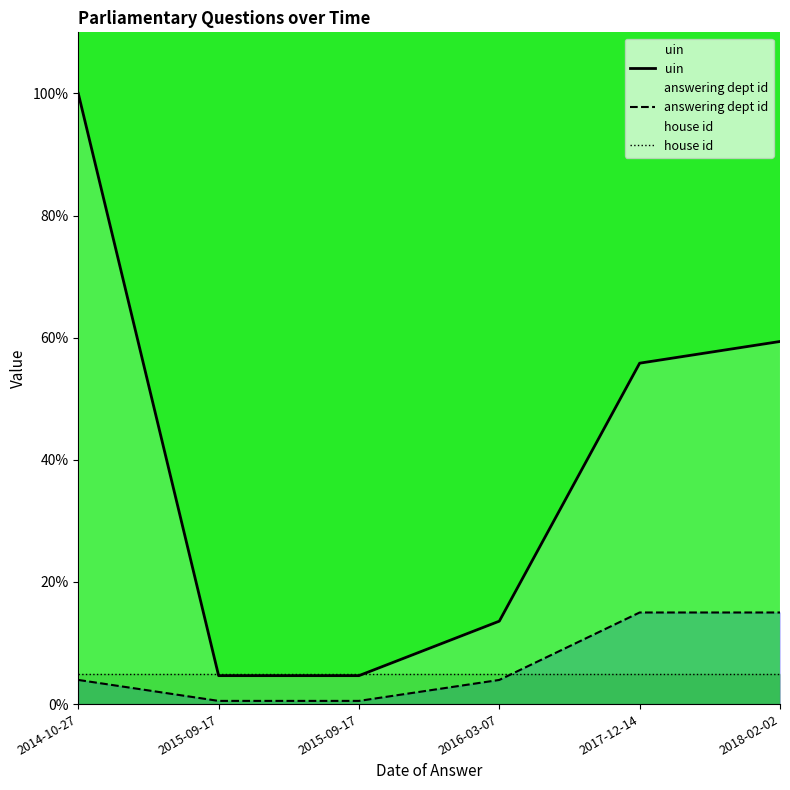

What is the label of the 1st point from the left?

2014-10-27